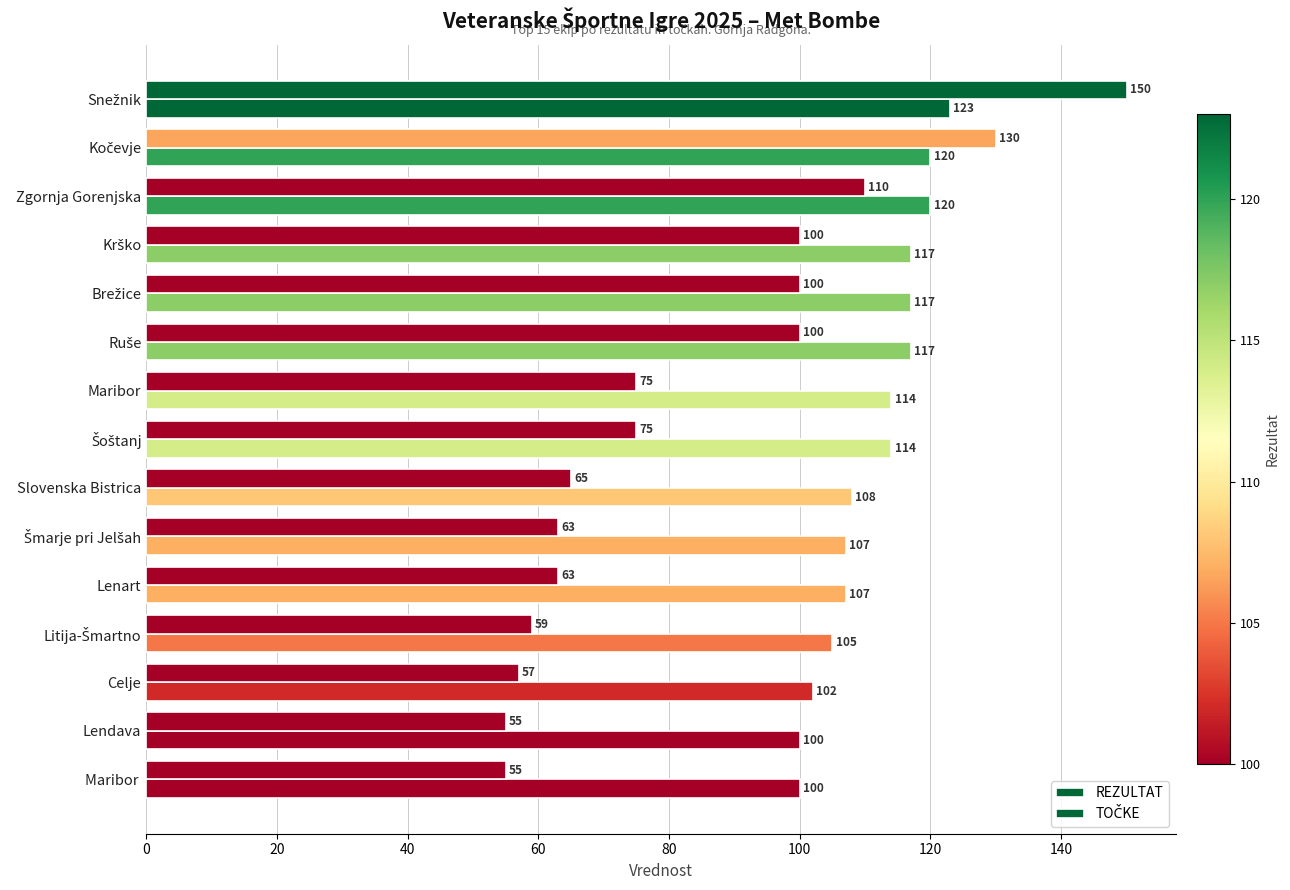

How many data points does each series have?

15